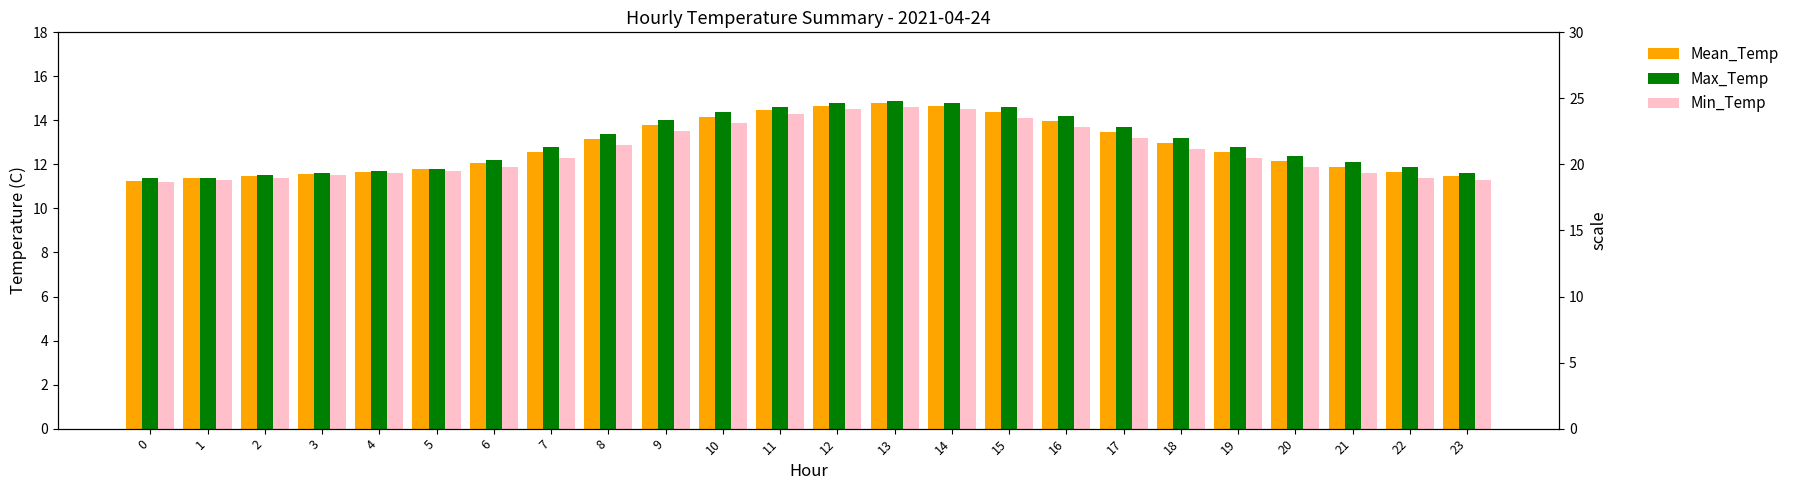

True or false: Max_Temp has a value of 11.4 at 1.

True